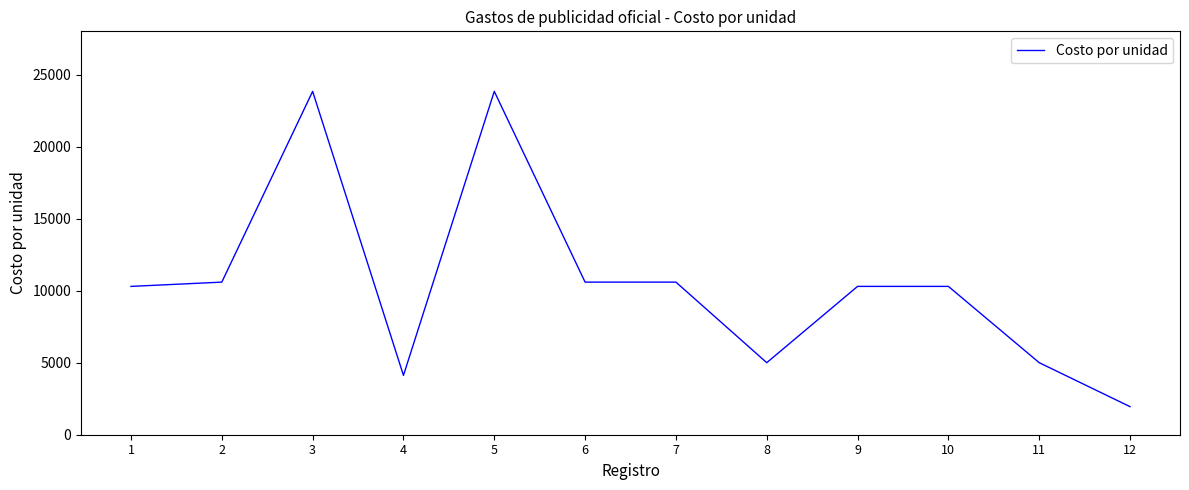

Which has a higher value, 5 or 2?

5